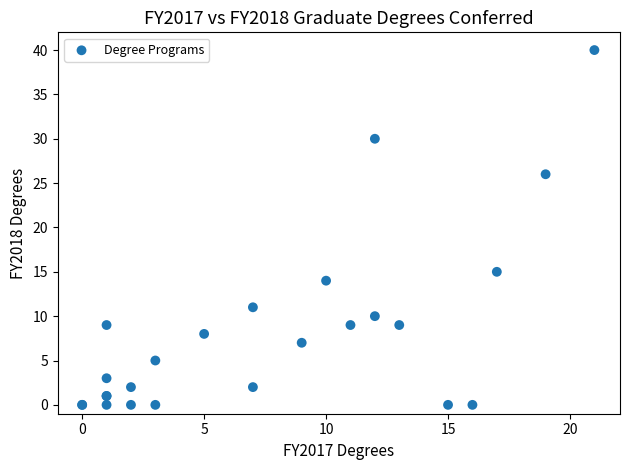

What Y value in the scatter plot is closest to 20?

15